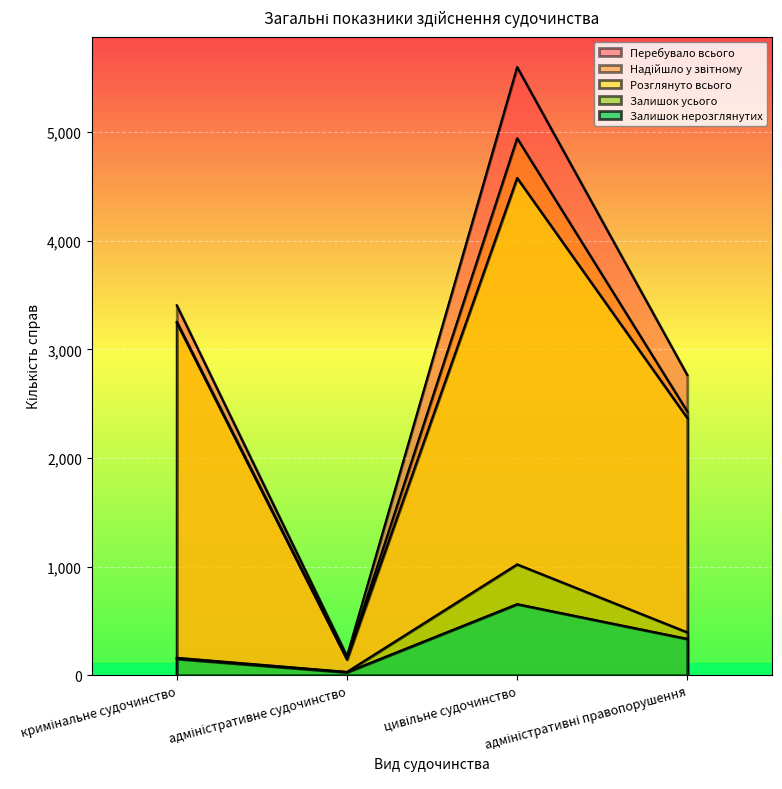

In Перебувало всього, how many points are higher than both neighbors (excluding endpoints)?

1